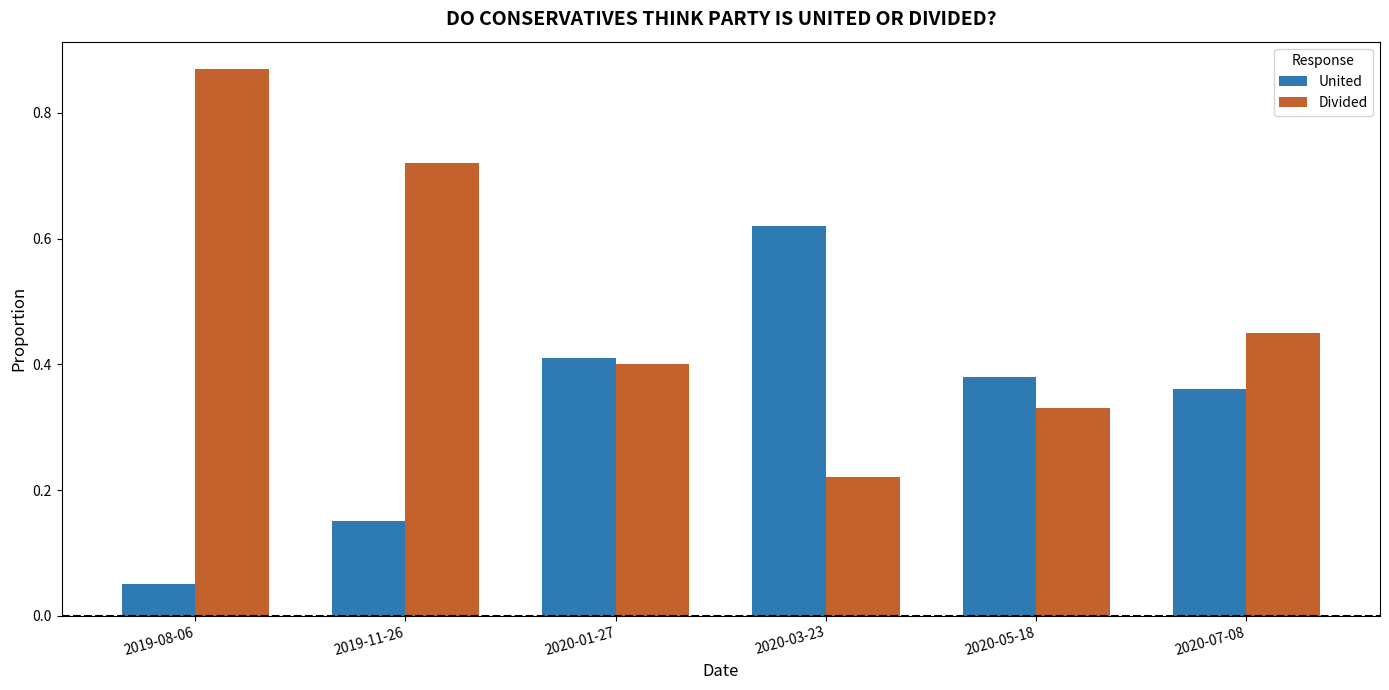

What is the label of the 6th bar from the right?

2019-08-06